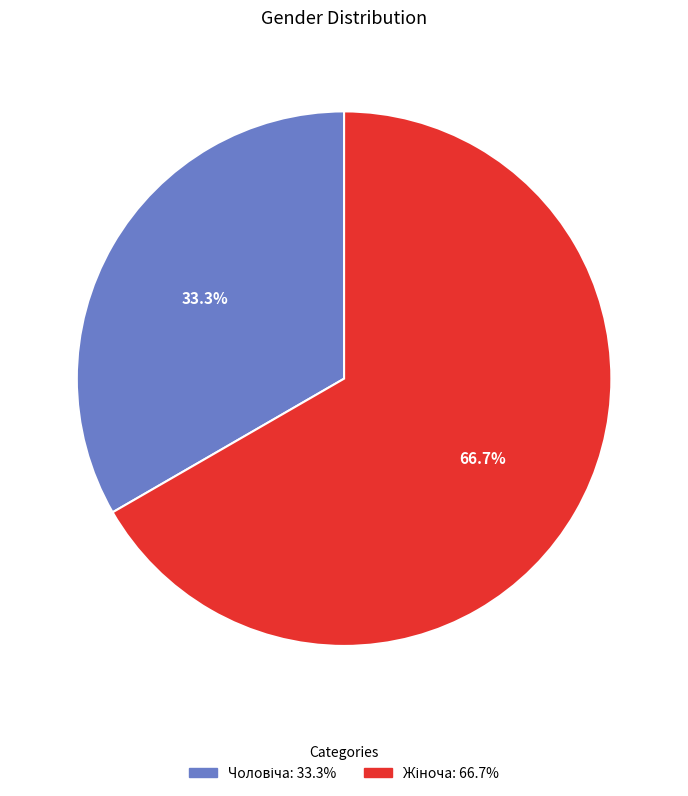

Is there a majority slice in this chart?

Yes